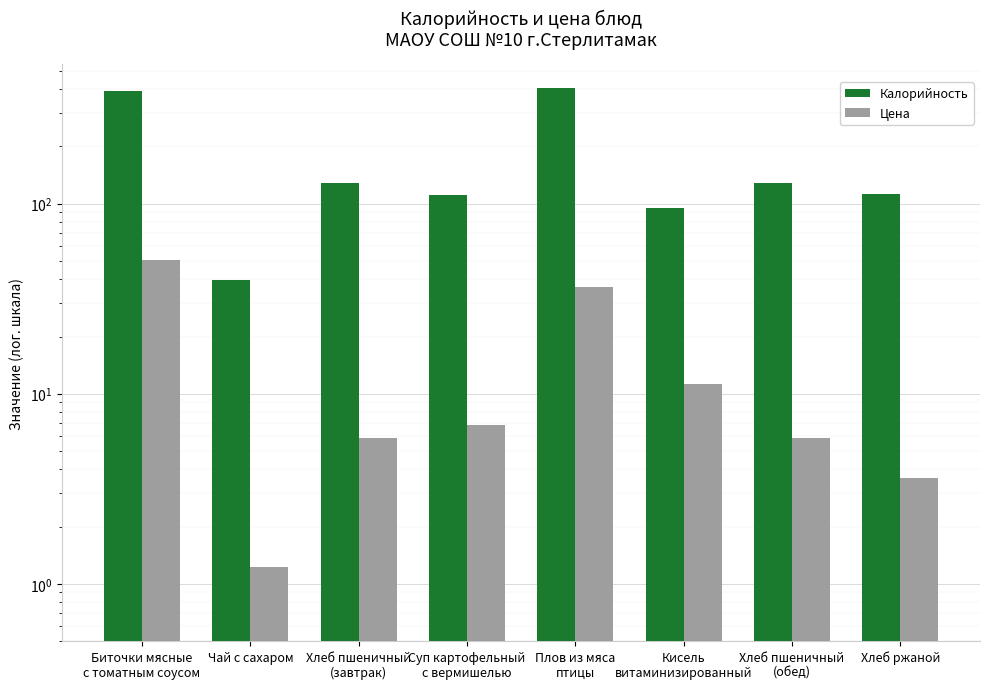

List the series in order of their overall mean, lowest first.

Цена, Калорийность